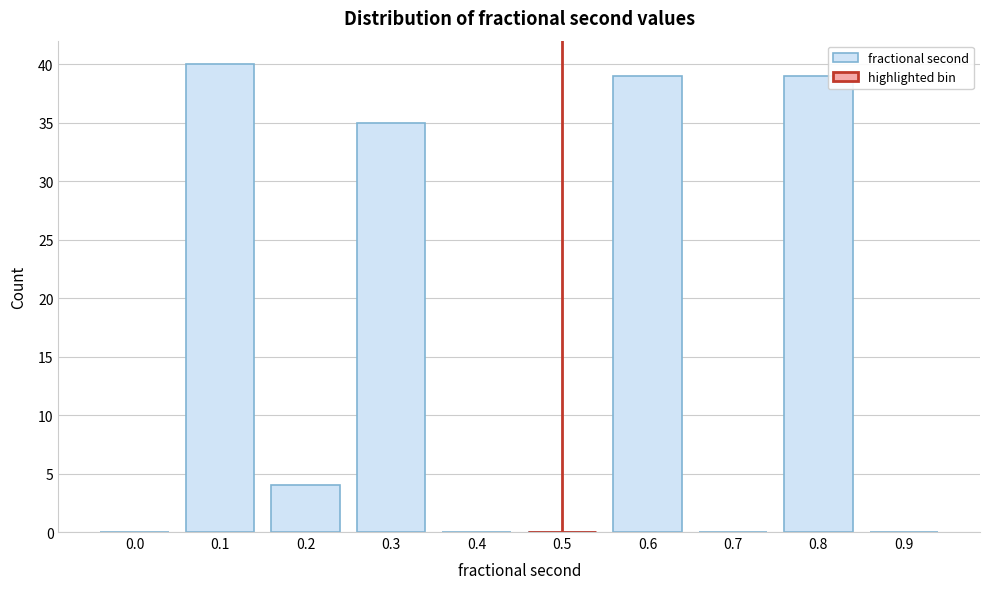

Reading right to left, what are all the values shown in this chart?

0.9=0	0.8=39	0.7=0	0.6=39	0.5=0	0.4=0	0.3=35	0.2=4	0.1=40	0.0=0